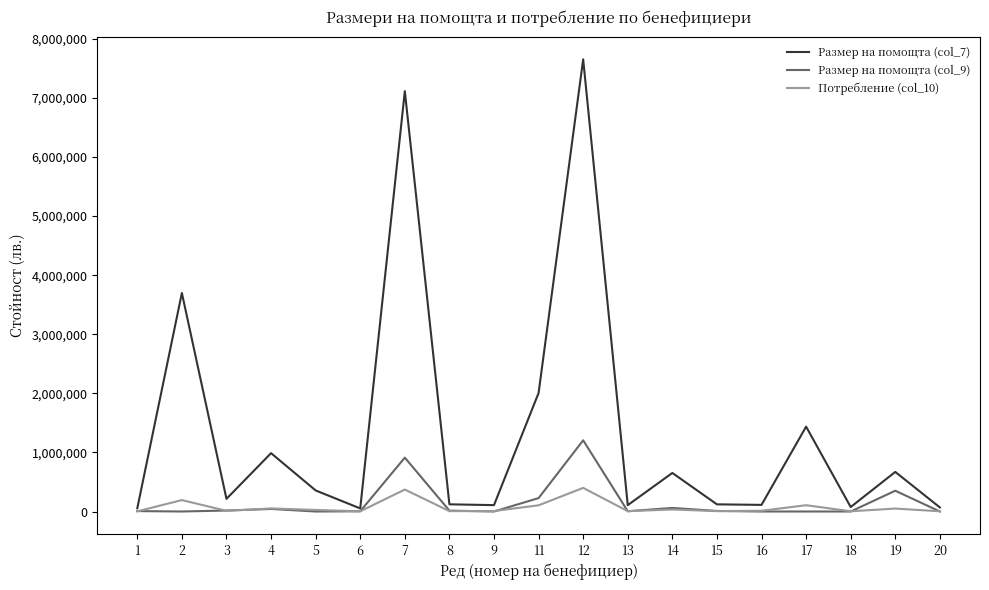

Which series has the widest spread of values?

Размер на помощта (col_7)